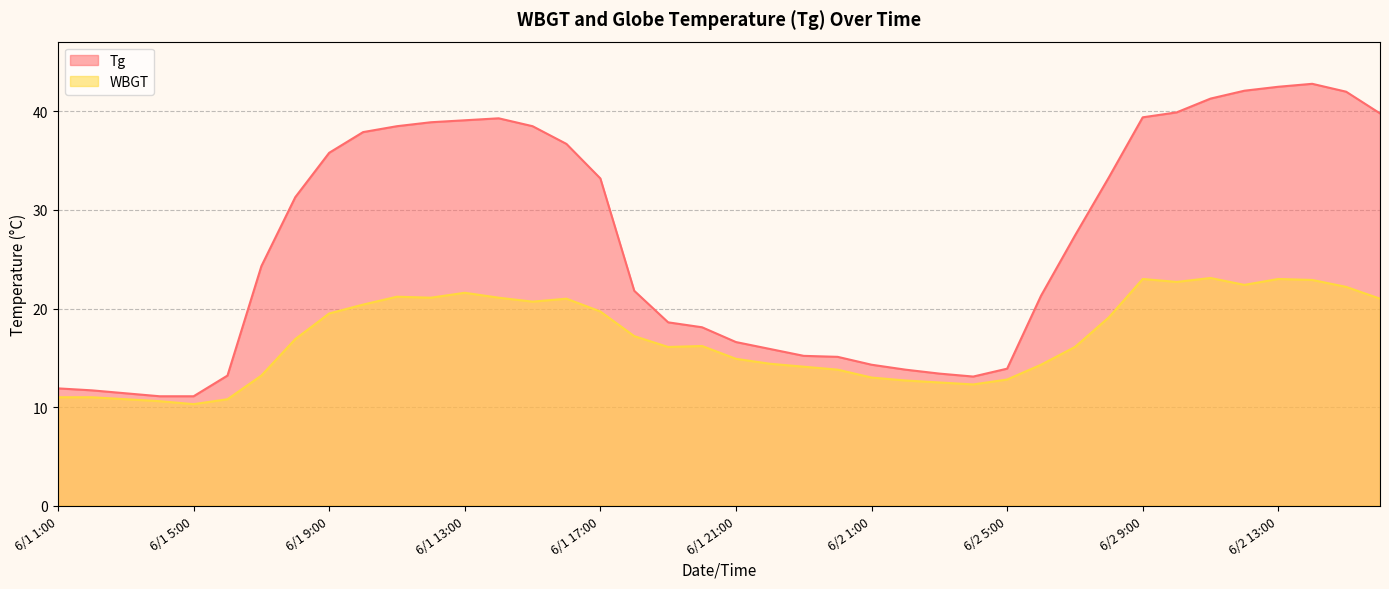

Rank the categories by Tg value from highest to lowest.

6/2 14:00, 6/2 13:00, 6/2 12:00, 6/2 15:00, 6/2 11:00, 6/2 10:00, 6/2 16:00, 6/2 9:00, 6/1 14:00, 6/1 13:00, 6/1 12:00, 6/1 11:00, 6/1 15:00, 6/1 10:00, 6/1 16:00, 6/1 9:00, 6/2 8:00, 6/1 17:00, 6/1 8:00, 6/2 7:00, 6/1 7:00, 6/1 18:00, 6/2 6:00, 6/1 19:00, 6/1 20:00, 6/1 21:00, 6/1 22:00, 6/1 23:00, 6/1 24:00, 6/2 1:00, 6/2 5:00, 6/2 2:00, 6/2 3:00, 6/1 6:00, 6/2 4:00, 6/1 1:00, 6/1 2:00, 6/1 3:00, 6/1 4:00, 6/1 5:00